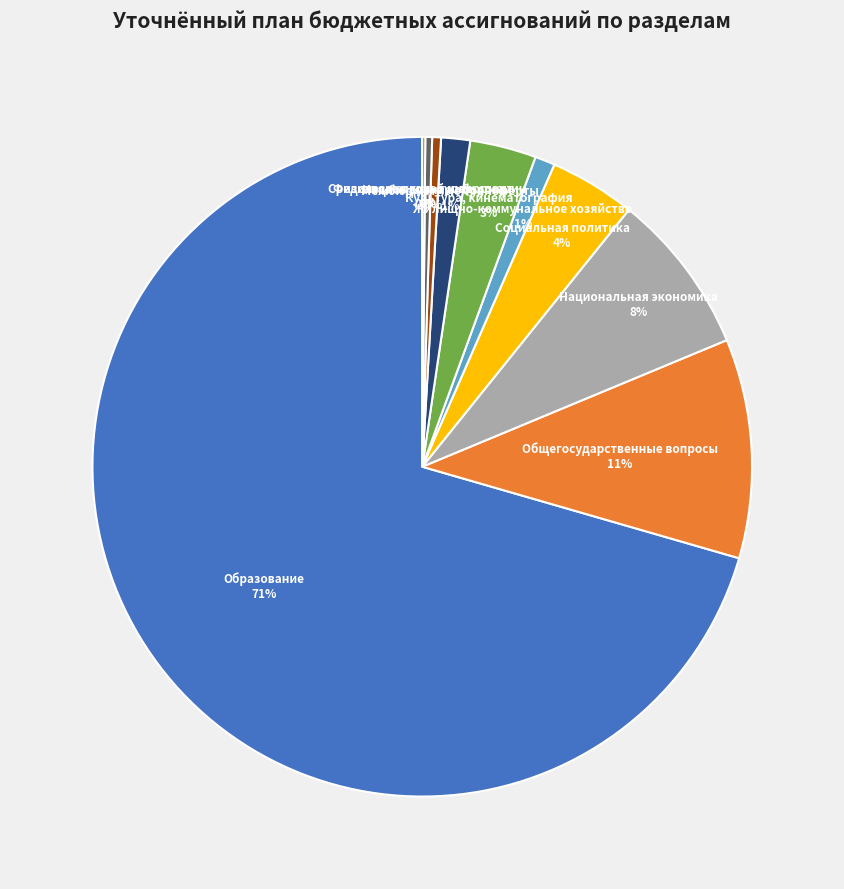

Is there a majority slice in this chart?

Yes